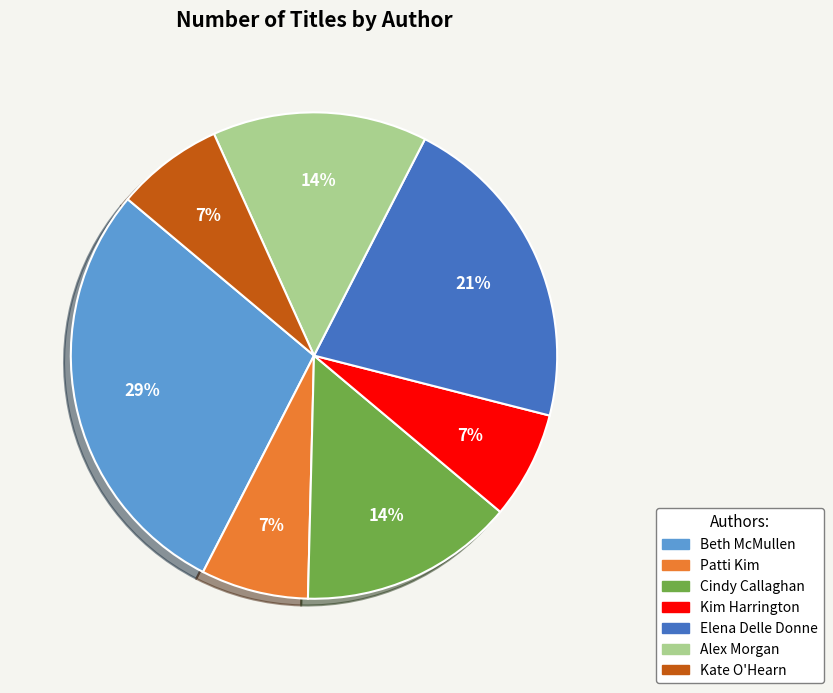

Is it true that Elena Delle Donne is 8% of the pie?

False